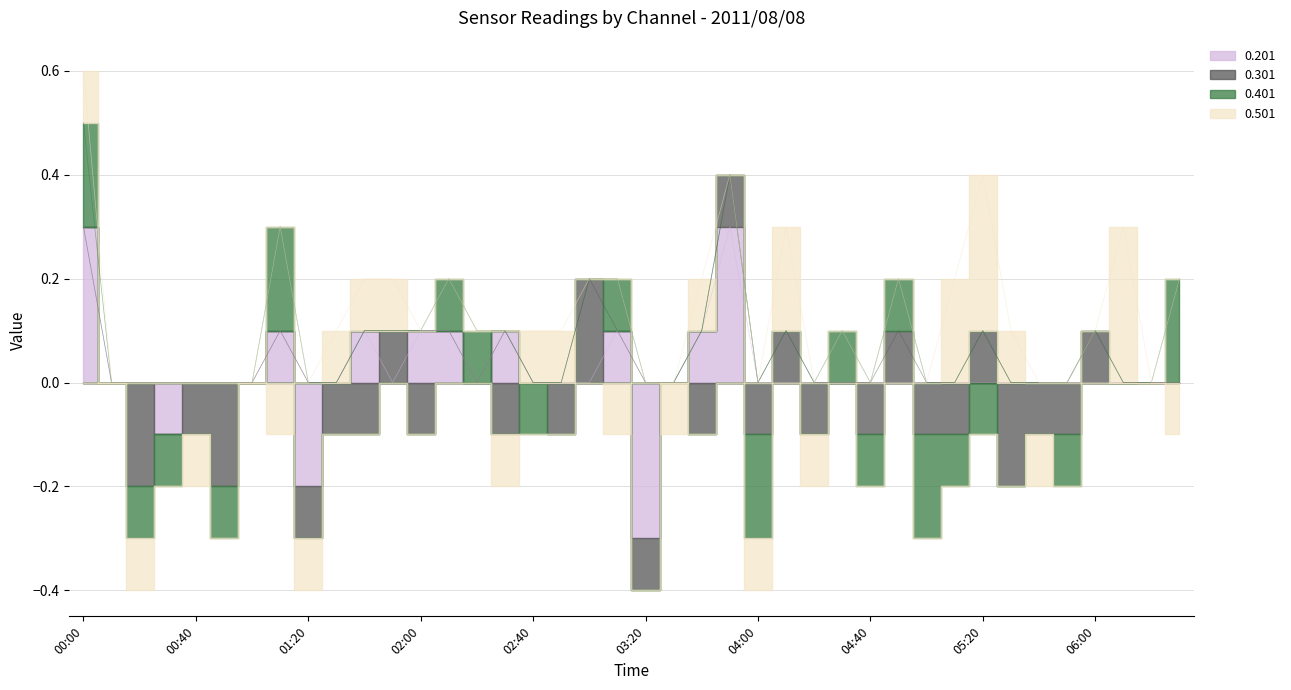

Reading left to right, list all the values displayed in this chart.

0.201: 00:00=0.3	00:10=0.0	00:20=0.0	00:30=-0.1	00:40=-0.0	00:50=0.0	01:00=0.0	01:10=0.1	01:20=-0.2	01:30=-0.0	01:40=0.1	01:50=0.0	02:00=0.1	02:10=0.1	02:20=-0.0	02:30=0.1	02:40=-0.0	02:50=-0.0	03:00=0.0	03:10=0.1	03:20=-0.3	03:30=0.0	03:40=0.1	03:50=0.3	04:00=0.0	04:10=0.0	04:20=0.0	04:30=0.0	04:40=-0.0	04:50=0.0	05:00=0.0	05:10=-0.0	05:20=-0.0	05:30=0.0	05:40=-0.0	05:50=0.0	06:00=0.0	06:10=0.0	06:20=0.0	06:30=0.0
0.301: 00:00=0.0	00:10=0.0	00:20=-0.2	00:30=-0.0	00:40=-0.1	00:50=-0.2	01:00=-0.0	01:10=0.0	01:20=-0.1	01:30=-0.1	01:40=-0.1	01:50=0.1	02:00=-0.1	02:10=0.0	02:20=-0.0	02:30=-0.1	02:40=0.0	02:50=-0.1	03:00=0.2	03:10=0.0	03:20=-0.1	03:30=-0.0	03:40=-0.1	03:50=0.1	04:00=-0.1	04:10=0.1	04:20=-0.1	04:30=0.0	04:40=-0.1	04:50=0.1	05:00=-0.1	05:10=-0.1	05:20=0.1	05:30=-0.2	05:40=-0.1	05:50=-0.1	06:00=0.1	06:10=0.0	06:20=0.0	06:30=0.0
0.401: 00:00=0.2	00:10=-0.0	00:20=-0.1	00:30=-0.1	00:40=-0.0	00:50=-0.1	01:00=-0.0	01:10=0.2	01:20=-0.0	01:30=-0.0	01:40=0.0	01:50=0.0	02:00=-0.0	02:10=0.1	02:20=0.1	02:30=-0.0	02:40=-0.1	02:50=-0.0	03:00=-0.0	03:10=0.1	03:20=0.0	03:30=-0.0	03:40=0.0	03:50=0.0	04:00=-0.2	04:10=0.0	04:20=-0.0	04:30=0.1	04:40=-0.1	04:50=0.1	05:00=-0.2	05:10=-0.1	05:20=-0.1	05:30=0.0	05:40=0.0	05:50=-0.1	06:00=0.0	06:10=0.0	06:20=0.0	06:30=0.2
0.501: 00:00=0.1	00:10=0.0	00:20=-0.1	00:30=-0.0	00:40=-0.1	00:50=-0.0	01:00=-0.0	01:10=-0.1	01:20=-0.1	01:30=0.1	01:40=0.1	01:50=0.1	02:00=-0.0	02:10=-0.0	02:20=-0.0	02:30=-0.1	02:40=0.1	02:50=0.1	03:00=-0.0	03:10=-0.1	03:20=-0.0	03:30=-0.1	03:40=0.1	03:50=-0.0	04:00=-0.1	04:10=0.2	04:20=-0.1	04:30=-0.0	04:40=-0.0	04:50=-0.0	05:00=-0.0	05:10=0.2	05:20=0.3	05:30=0.1	05:40=-0.1	05:50=-0.0	06:00=-0.0	06:10=0.3	06:20=0.0	06:30=-0.1